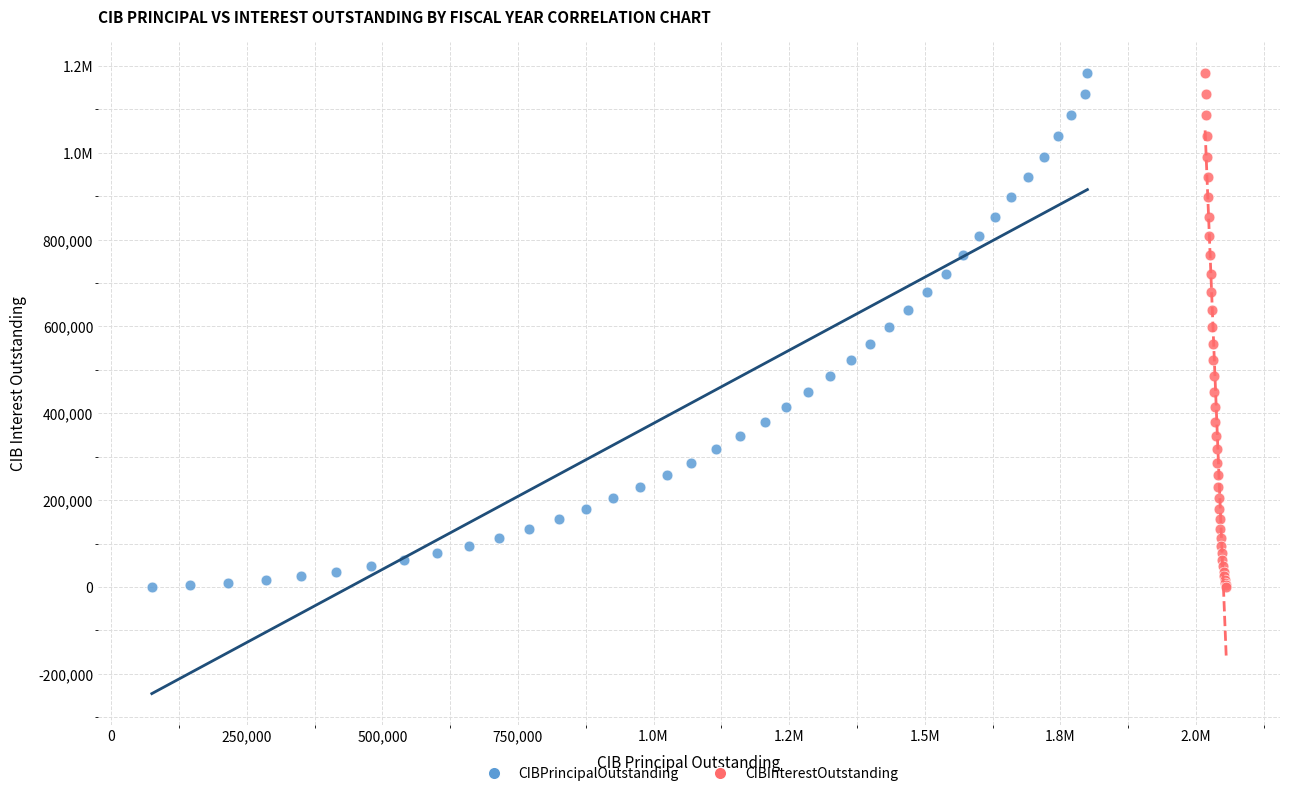

What are all the series names shown in the legend?

CIBPrincipalOutstanding, CIBInterestOutstanding